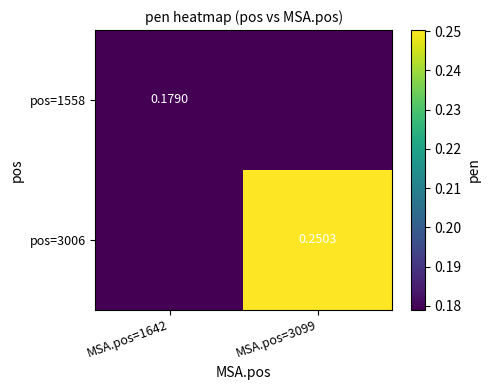

What is the approximate value of pos=3006 at MSA.pos=3099?

0.3